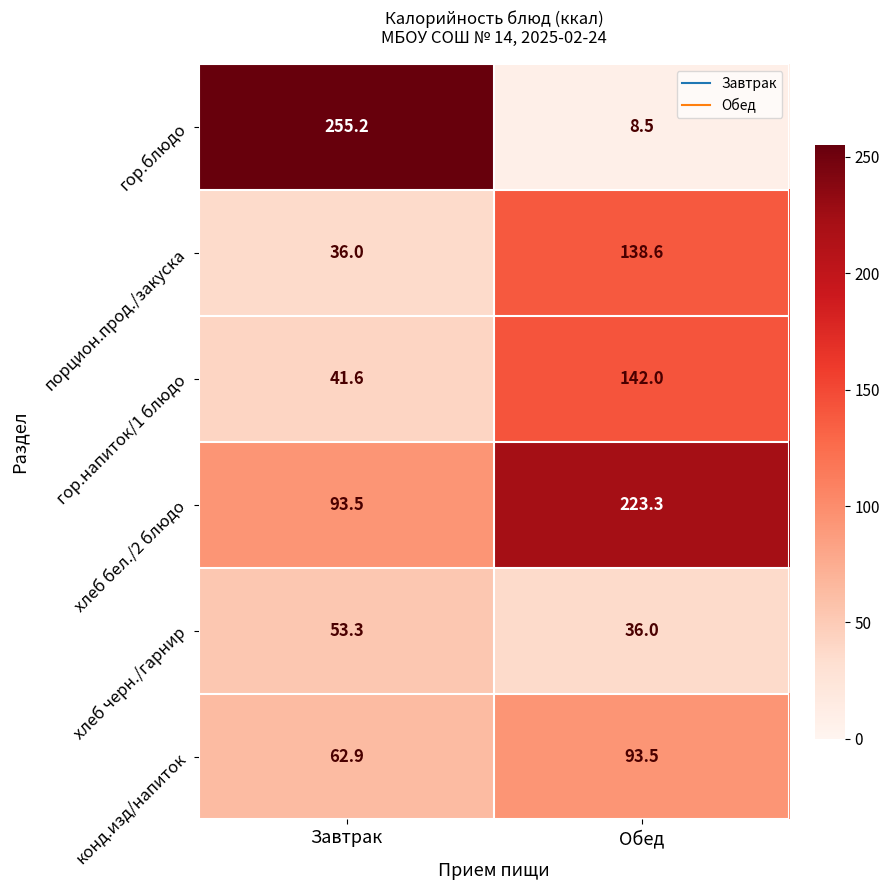

Reading left to right, extract all data points from this chart.

гор.блюдо: 255.2	8.5
порцион.прод./закуска: 36.0	138.6
гор.напиток/1 блюдо: 41.6	142.0
хлеб бел./2 блюдо: 93.5	223.3
хлеб черн./гарнир: 53.3	36.0
конд.изд/напиток: 62.9	93.5